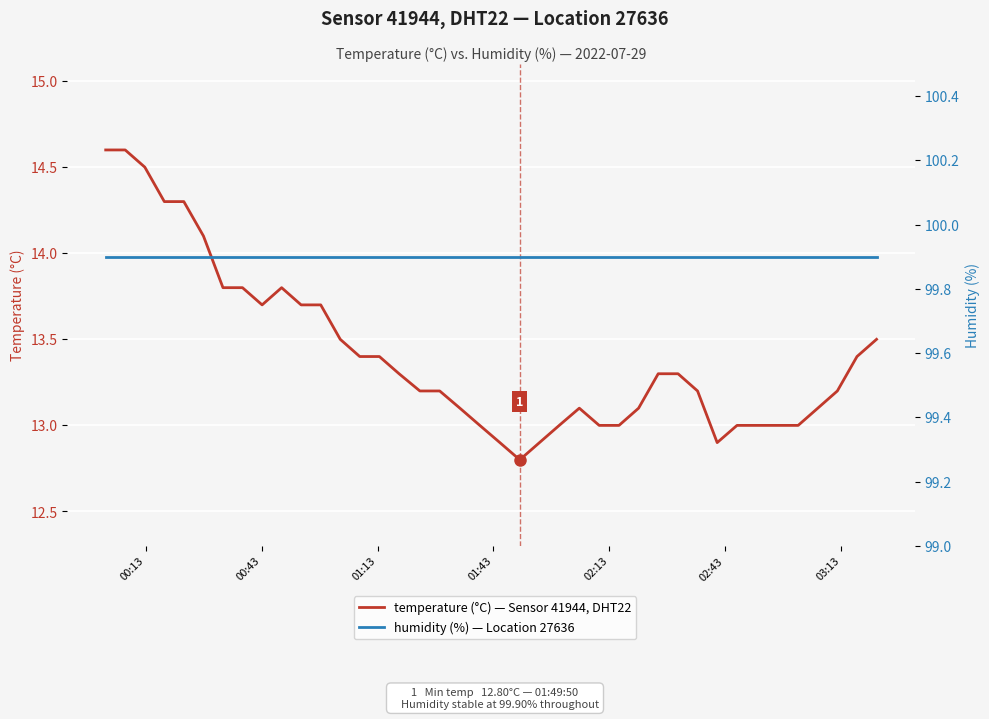

Is this an area chart (filled region under the line)?

No